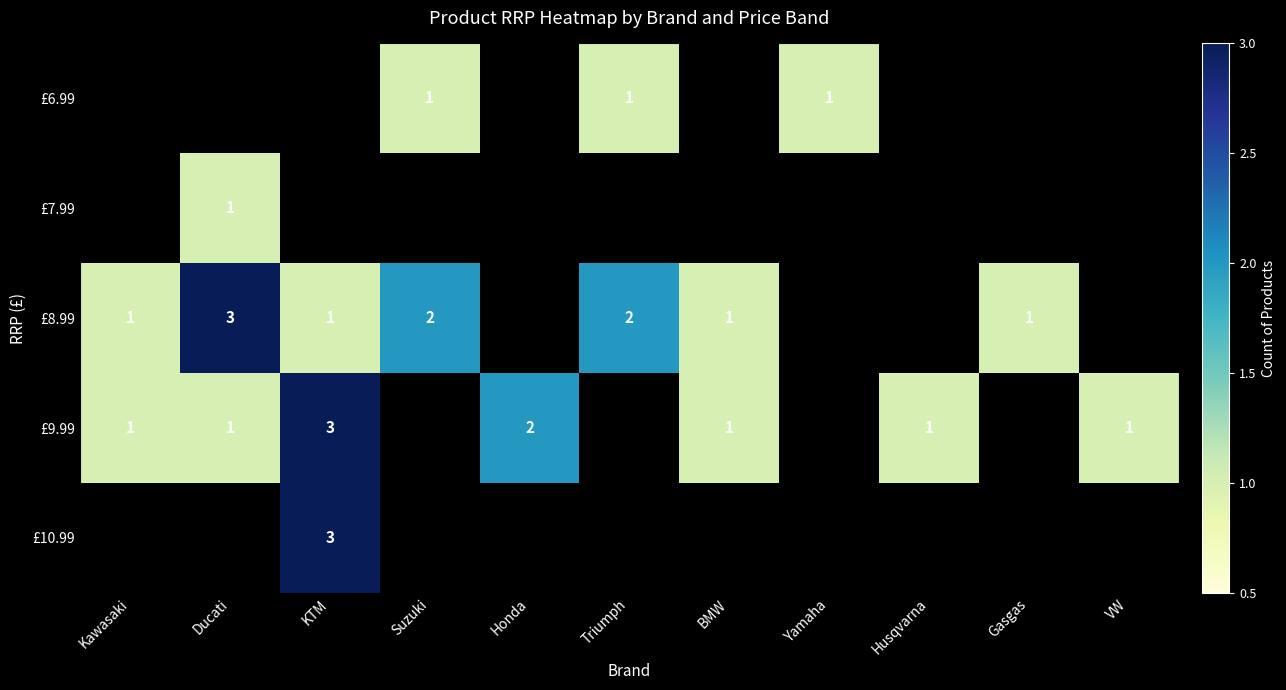

List the labels in order of £9.99 value, largest first.

KTM, Honda, Kawasaki, Ducati, BMW, Husqvarna, VW, Suzuki, Triumph, Yamaha, Gasgas